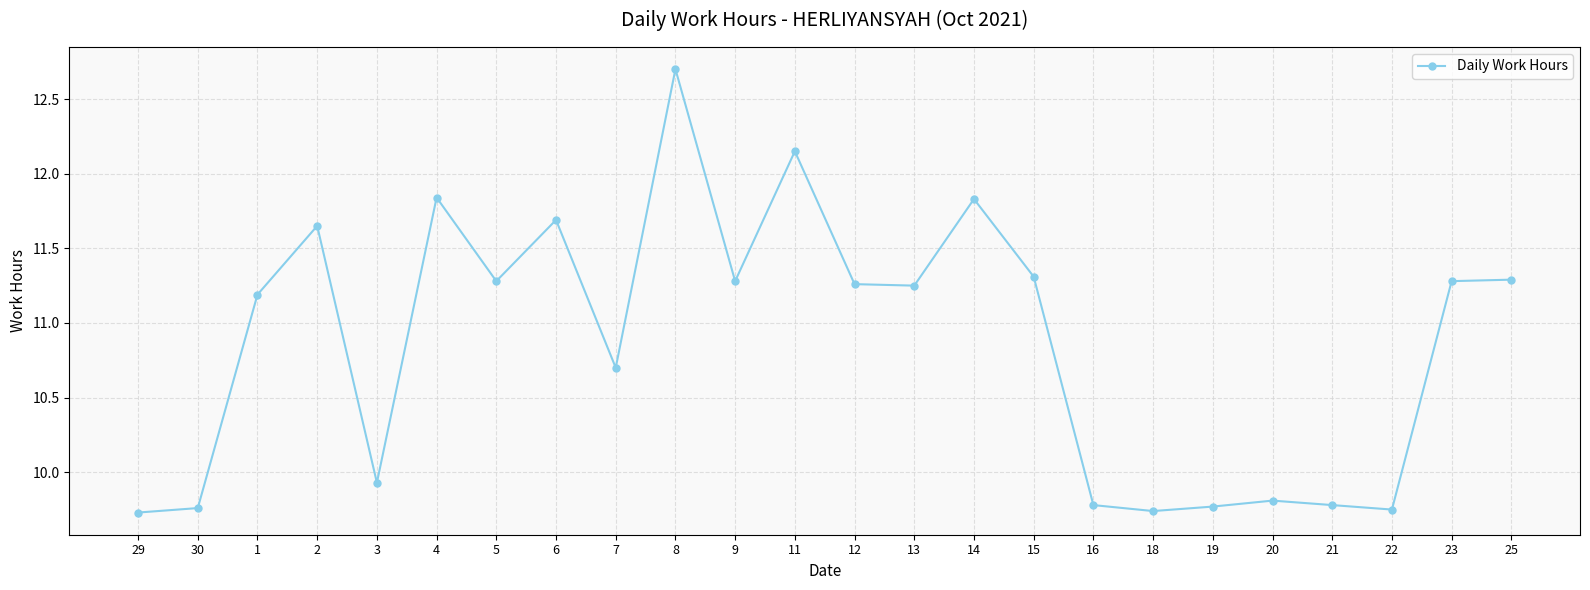

How many interior local valleys (lower than both neighbors) does the data have?

7